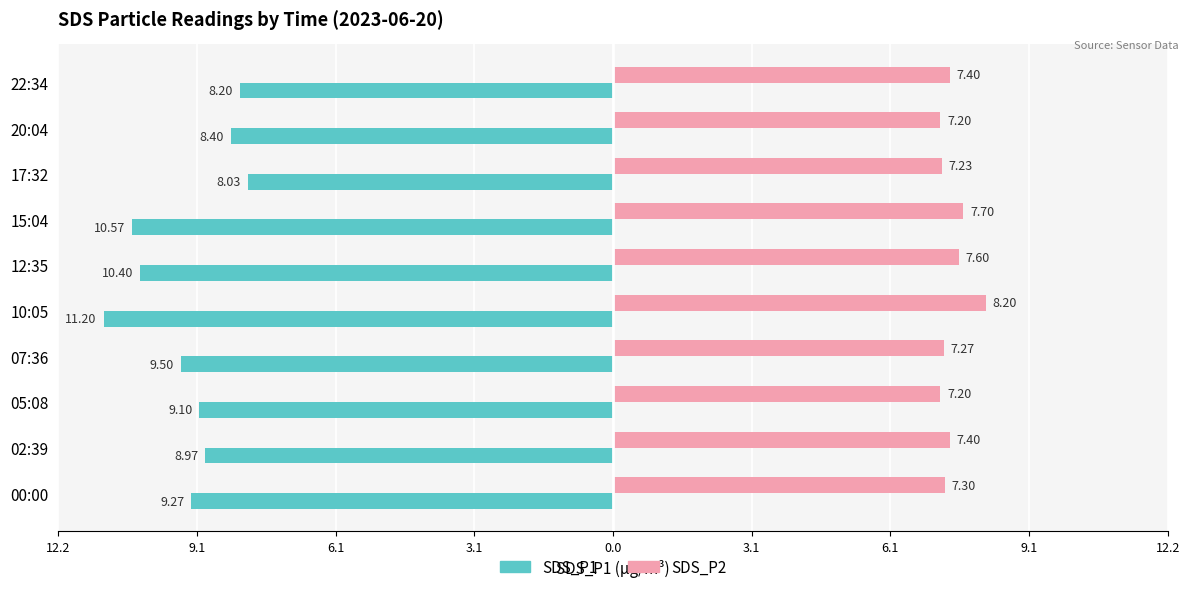

What are all the series names shown in the legend?

SDS_P1, SDS_P2